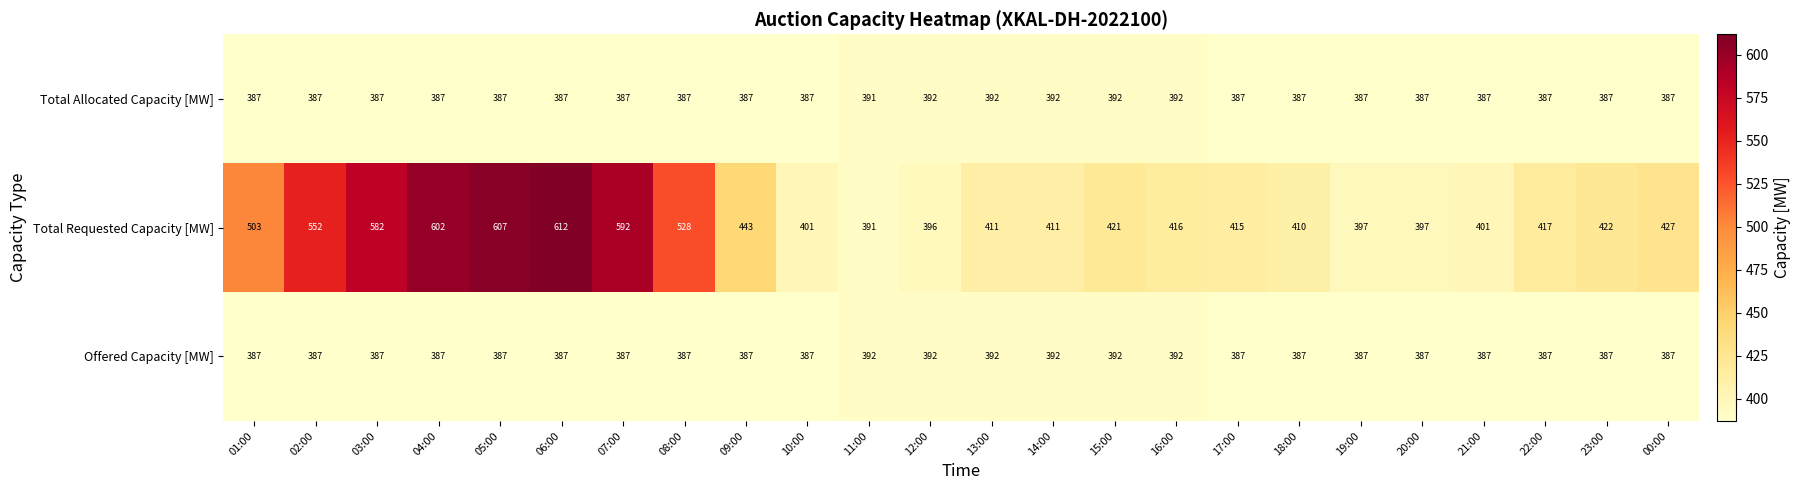

At how many categories does at least one series exceed 580?

5